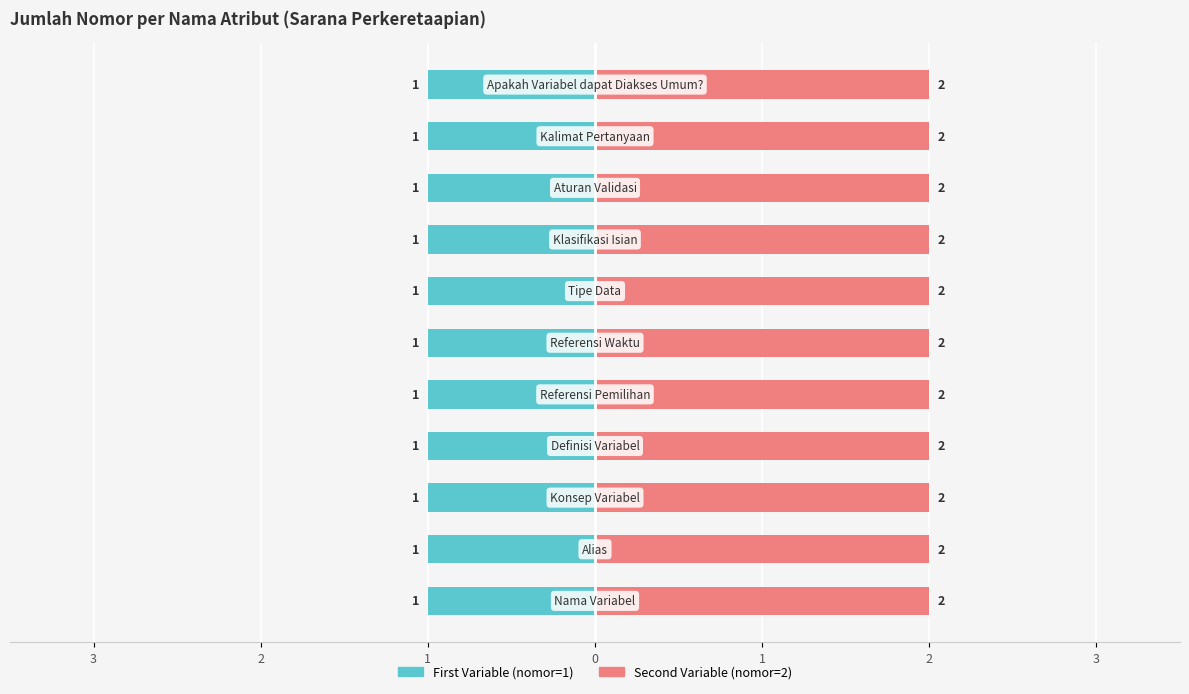

What is the total value across all series at Alias?

3